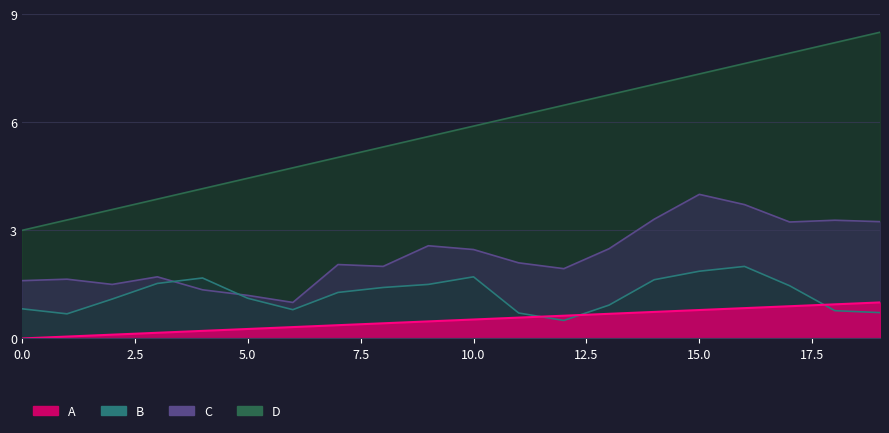

Between 19 and 17, which is larger?

19